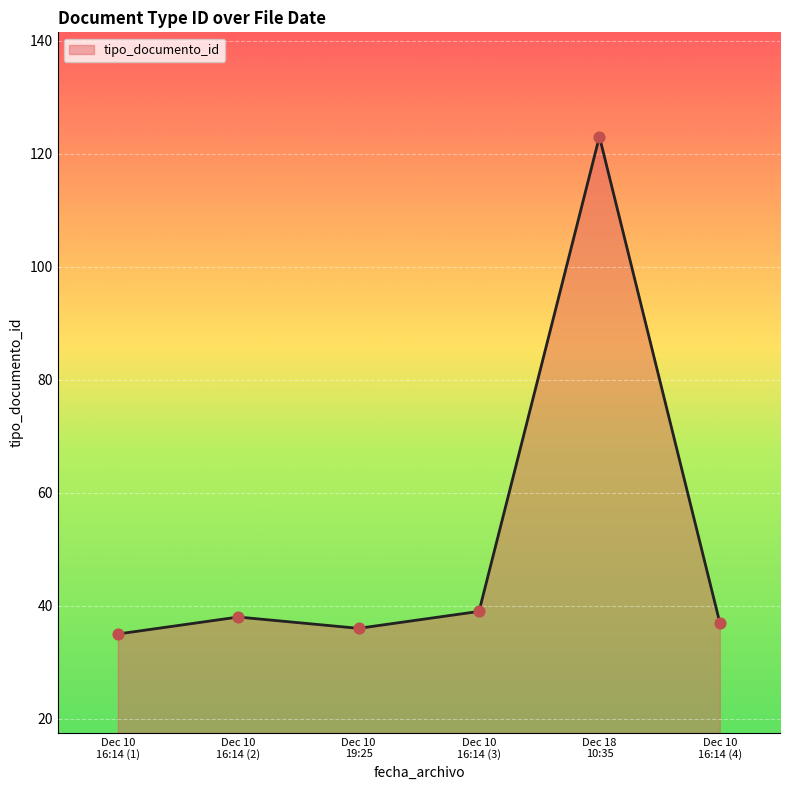

True or false: the data has more than 2 interior local peaks.

False